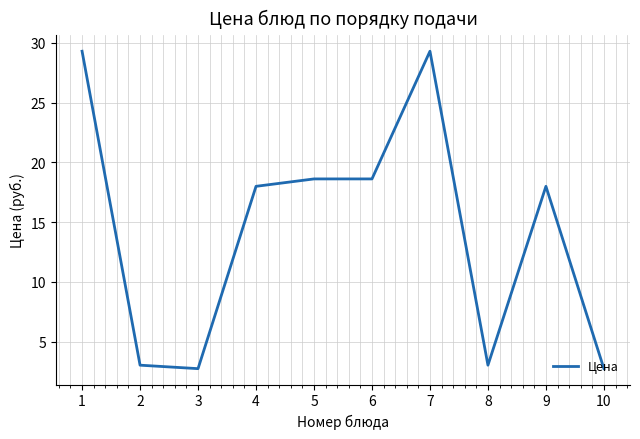

What is the change in value from 2 to 5?

+15.6